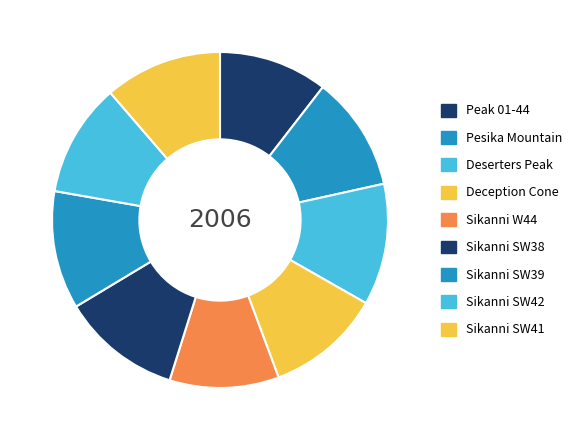

True or false: Deserters Peak accounts for 5% of the total.

False